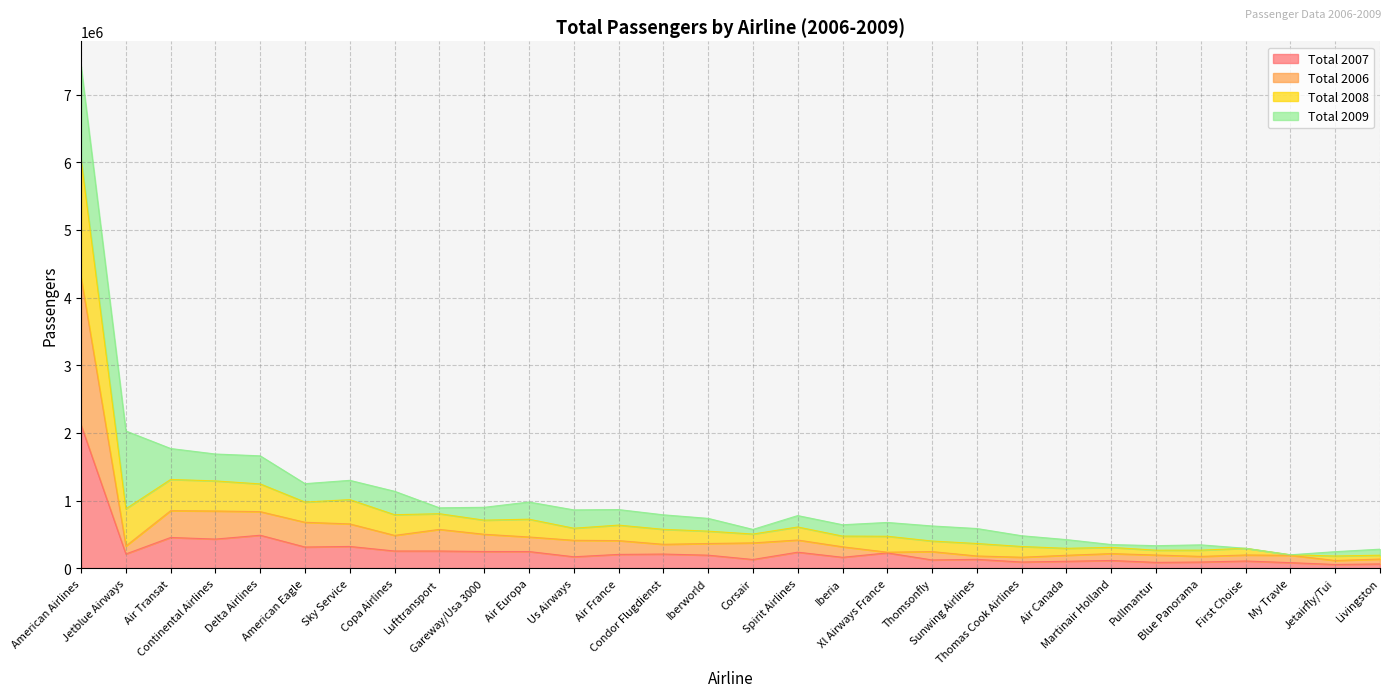

Does the chart have visible grid lines?

Yes